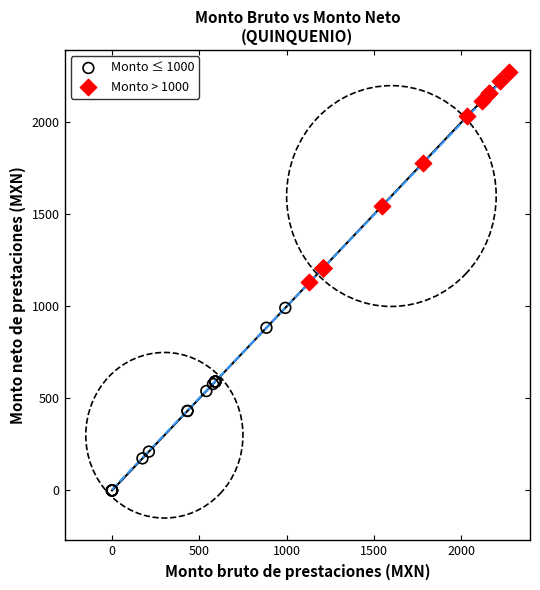

Which series contains the lowest Y value?

Monto ≤ 1000